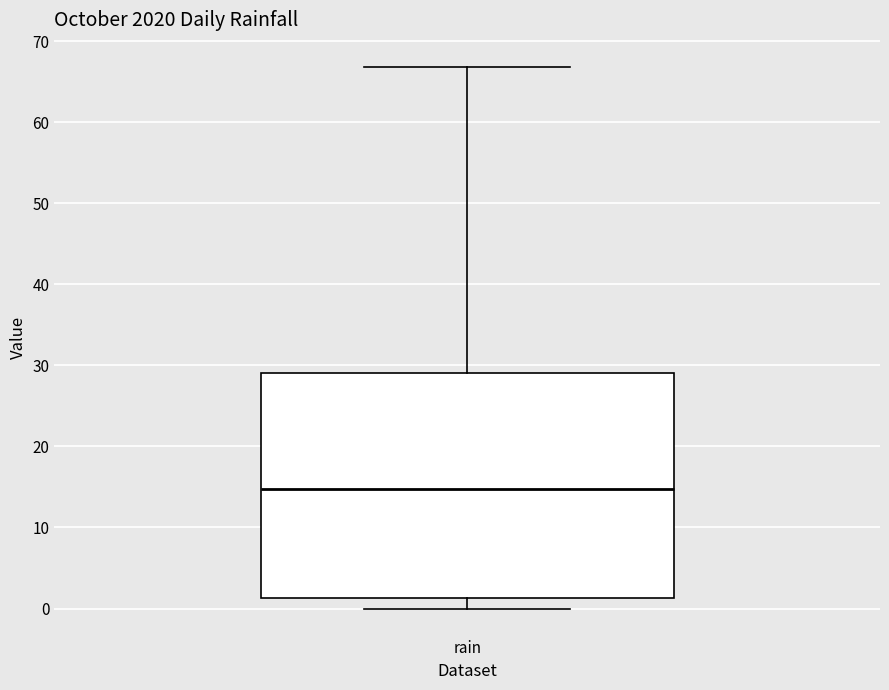

Transcribe this box plot: give where the median line is, the range the box spans, and where the two whiskers end, as read against the y-axis. The values are not printed on the chart, so give them approximately, as read against the axis.

median 15, box 1 to 29, whiskers 0 to 67